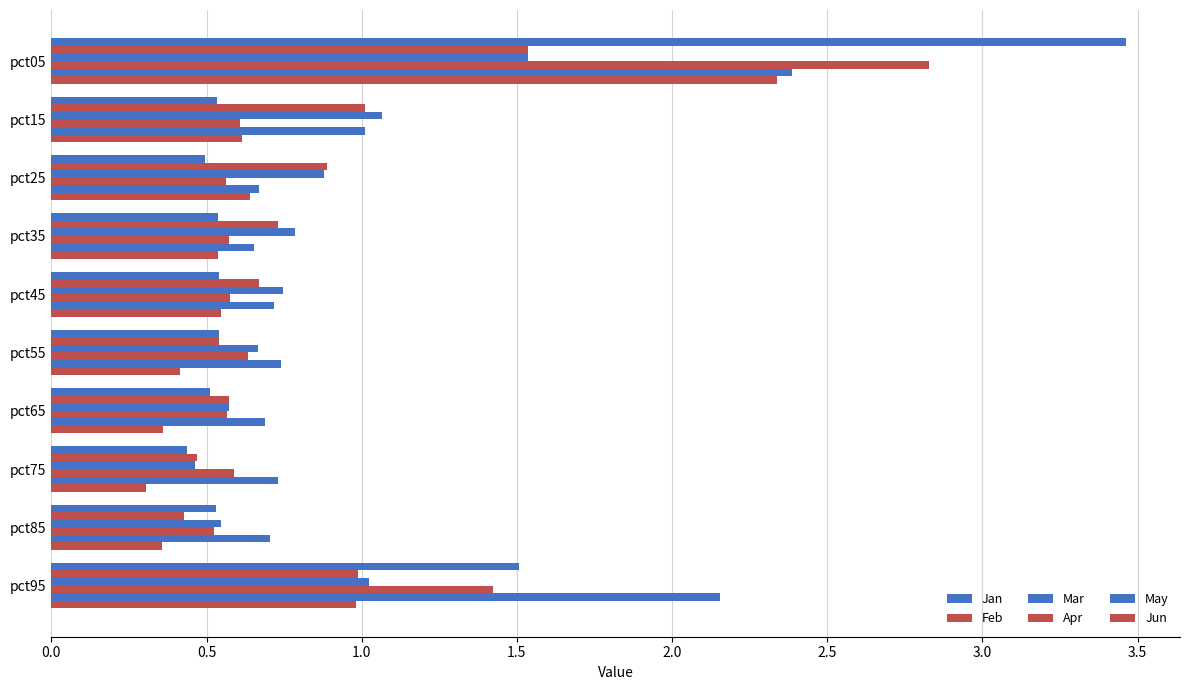

What position from the right is 0.0?

10